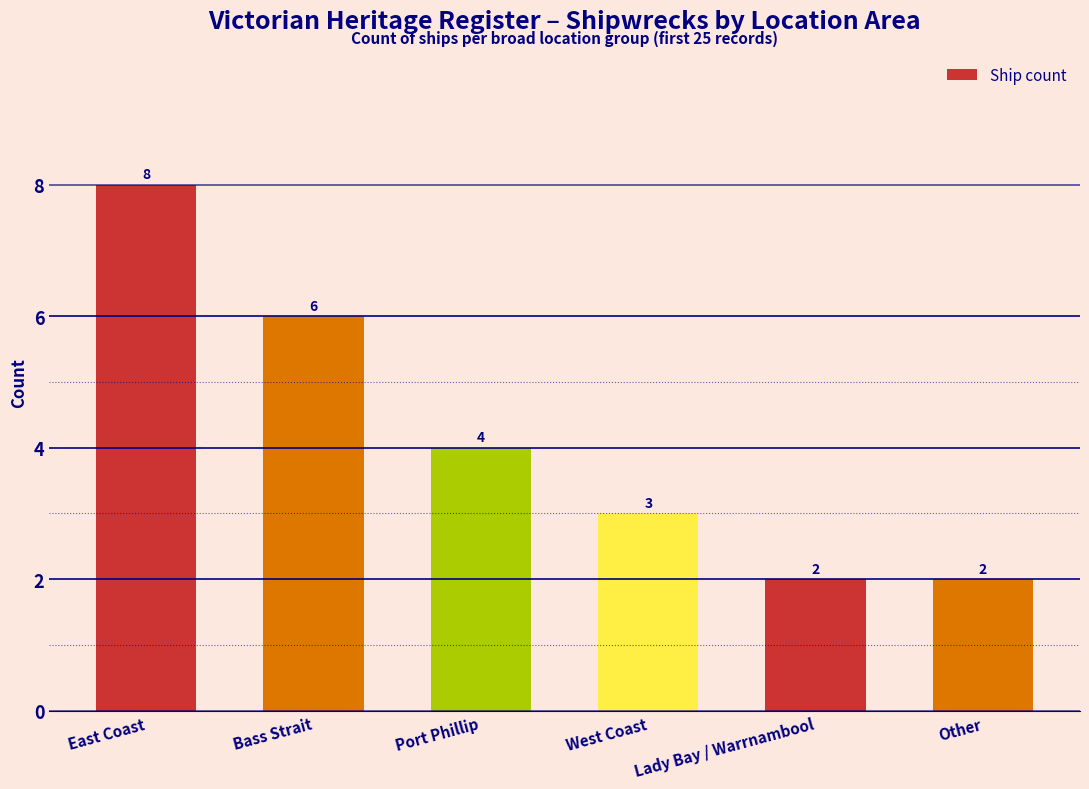

Where does the data first go above 4?

East Coast